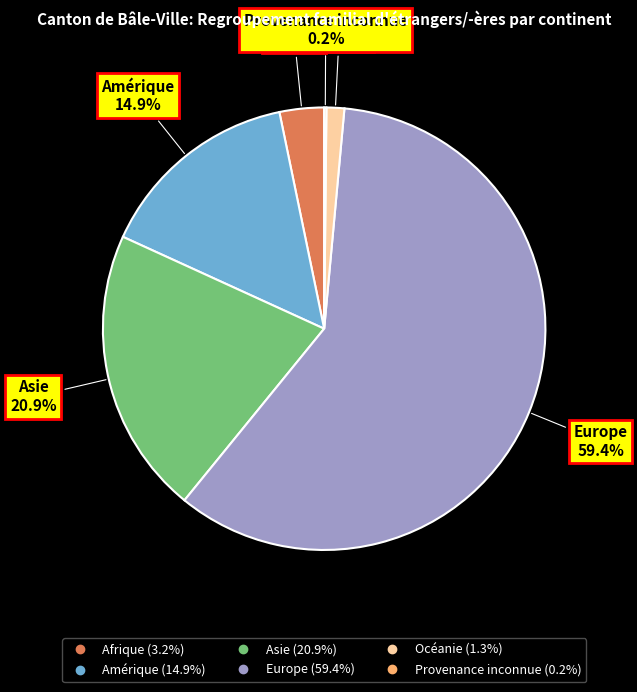

Combined, do Europe and Afrique account for over 50%?

Yes